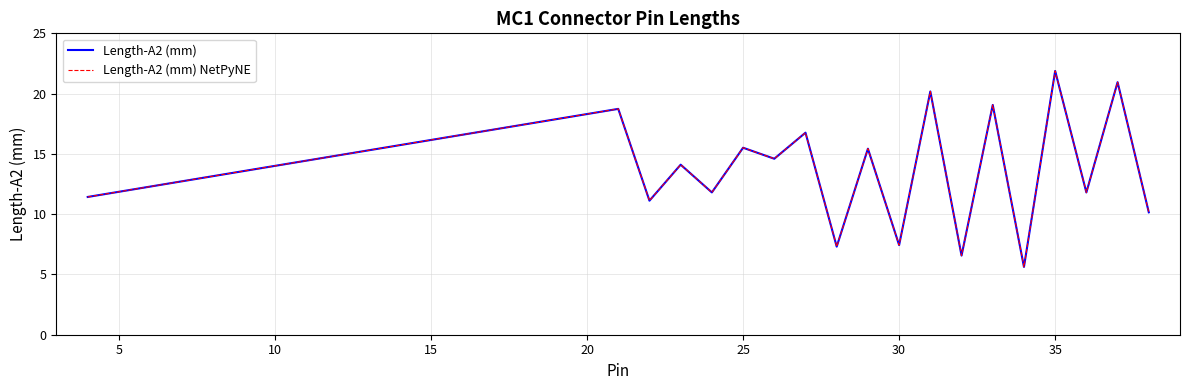

Does the chart have visible grid lines?

Yes